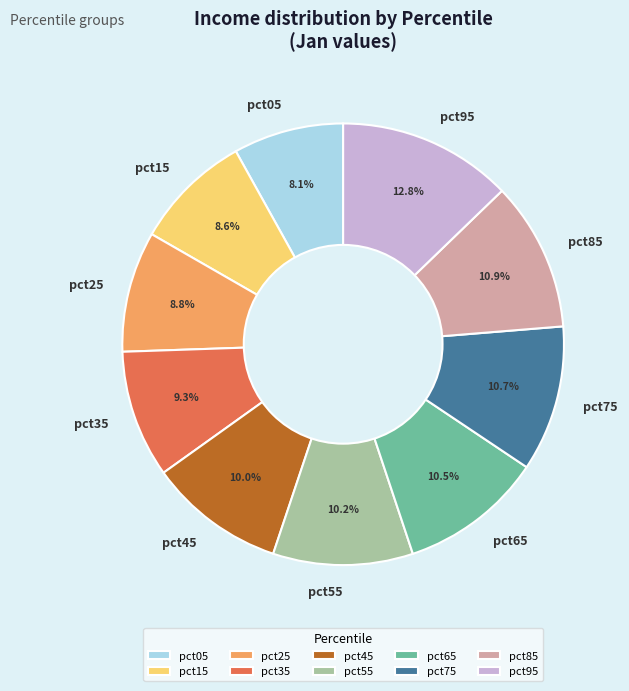

Which has a higher value, pct45 or pct05?

pct45